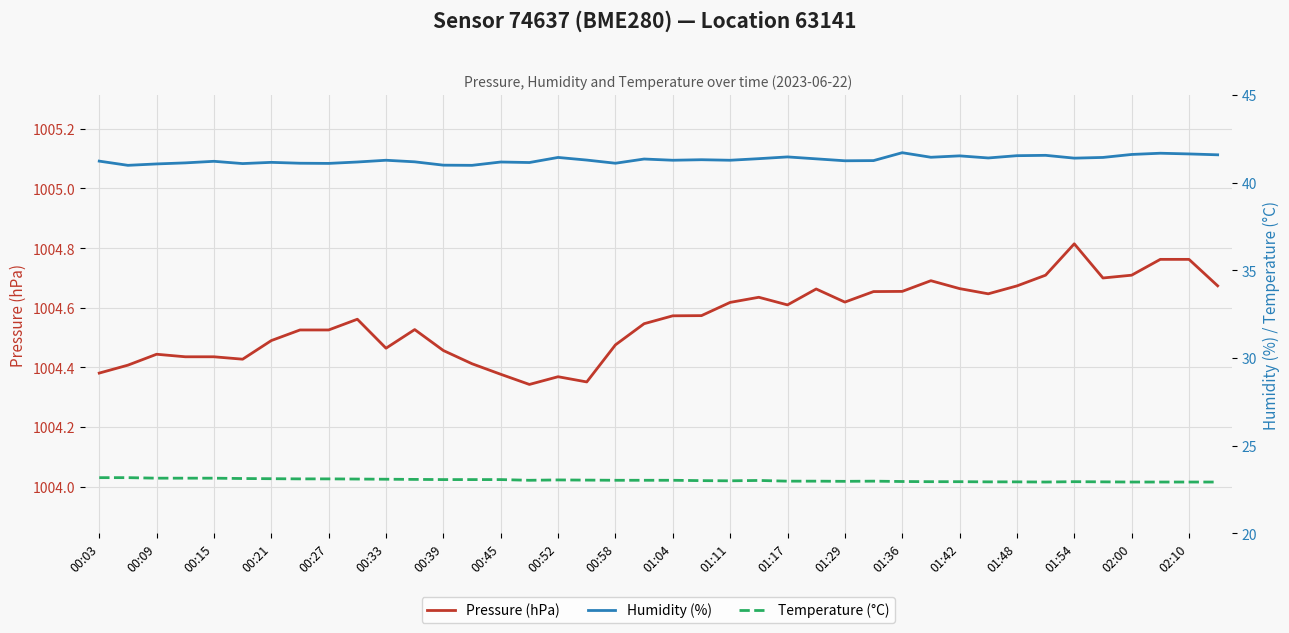

At 27, list the series in order from largest to smallest.

Pressure (hPa), Humidity (%), Temperature (°C)